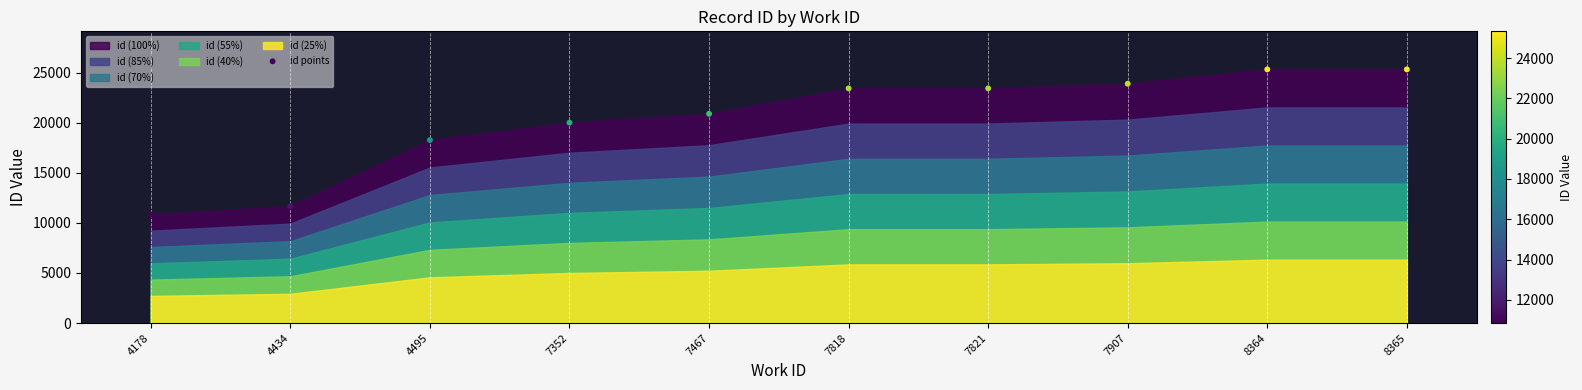

What is the average Y value?

20309